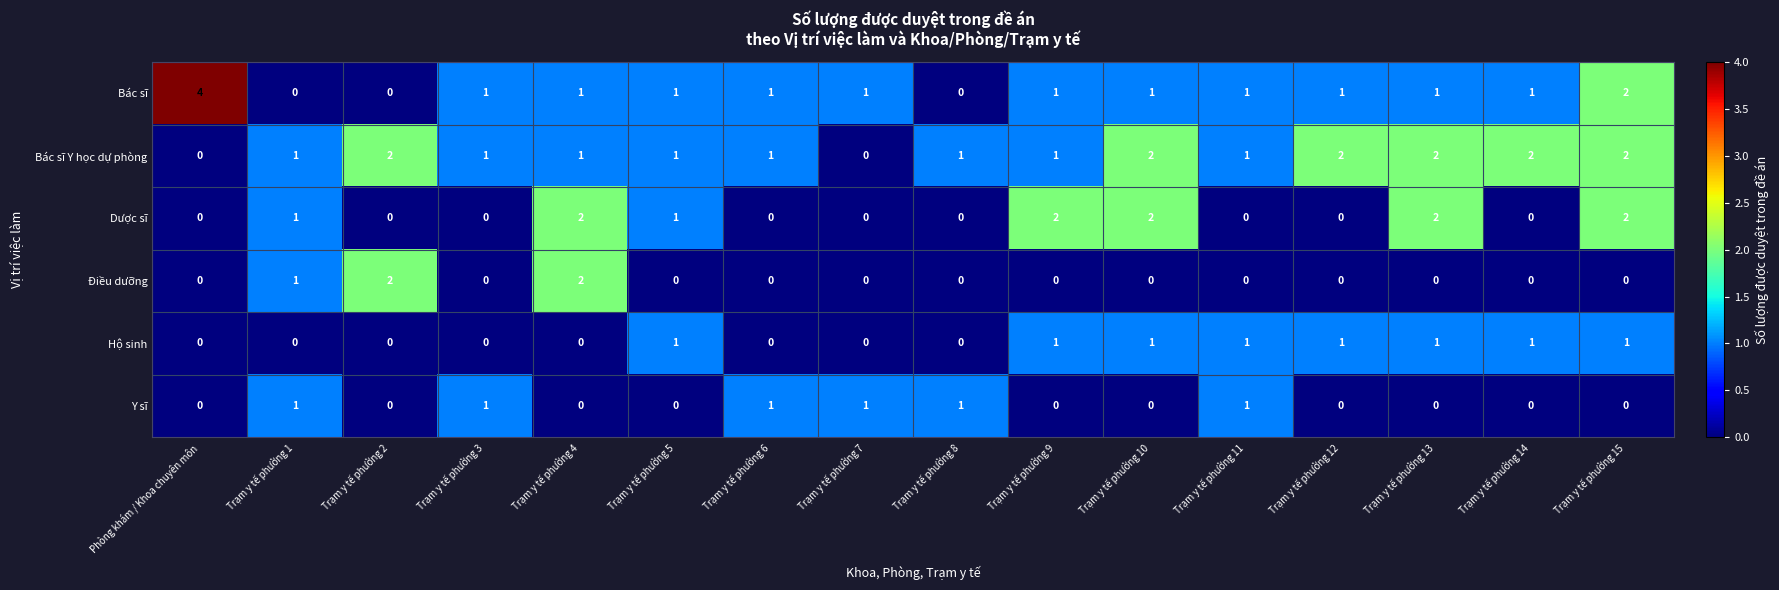

Count the Y sĩ values in the range 0 to 1.

16